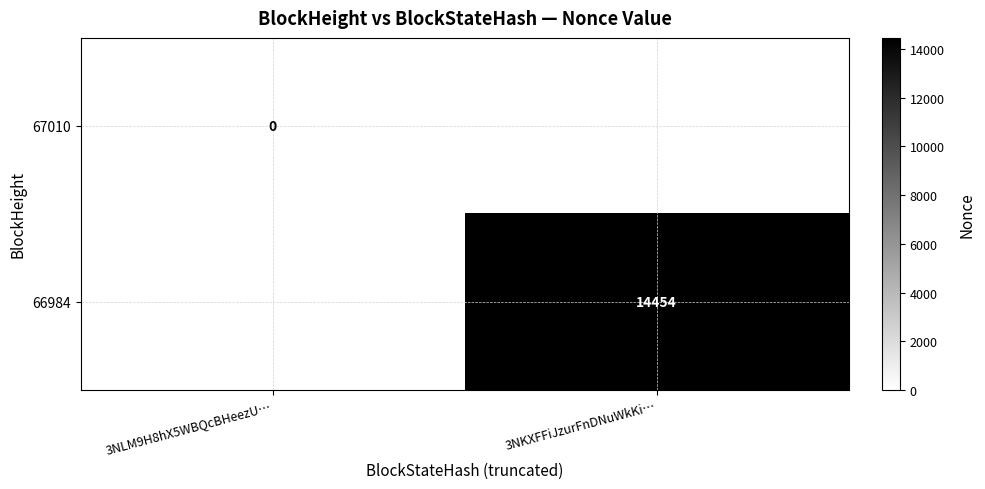

The 66984 series shows 23981 at 3NKXFFiJzurFnDNuWkKi…. True or false?

False